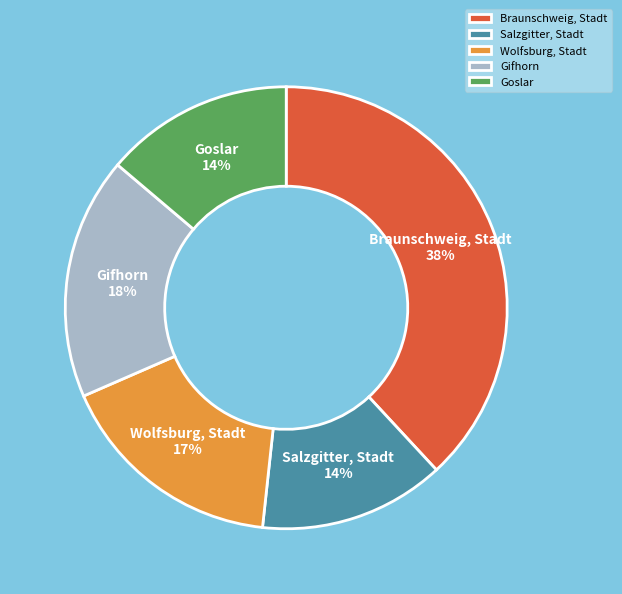

Which has a higher value, Braunschweig, Stadt or Goslar?

Braunschweig, Stadt